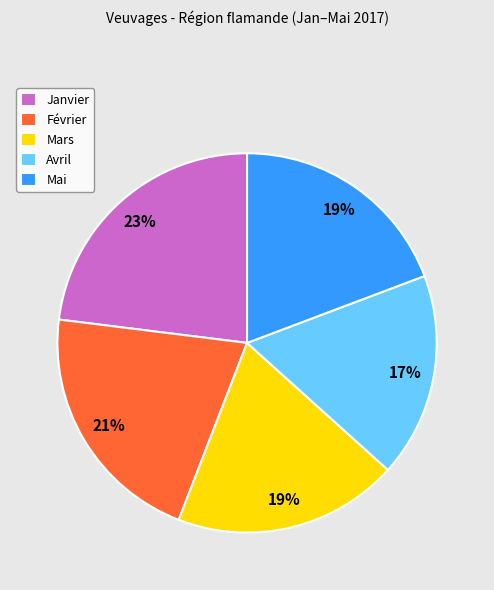

What percentage is the Mai slice, to the nearest percent?

19%